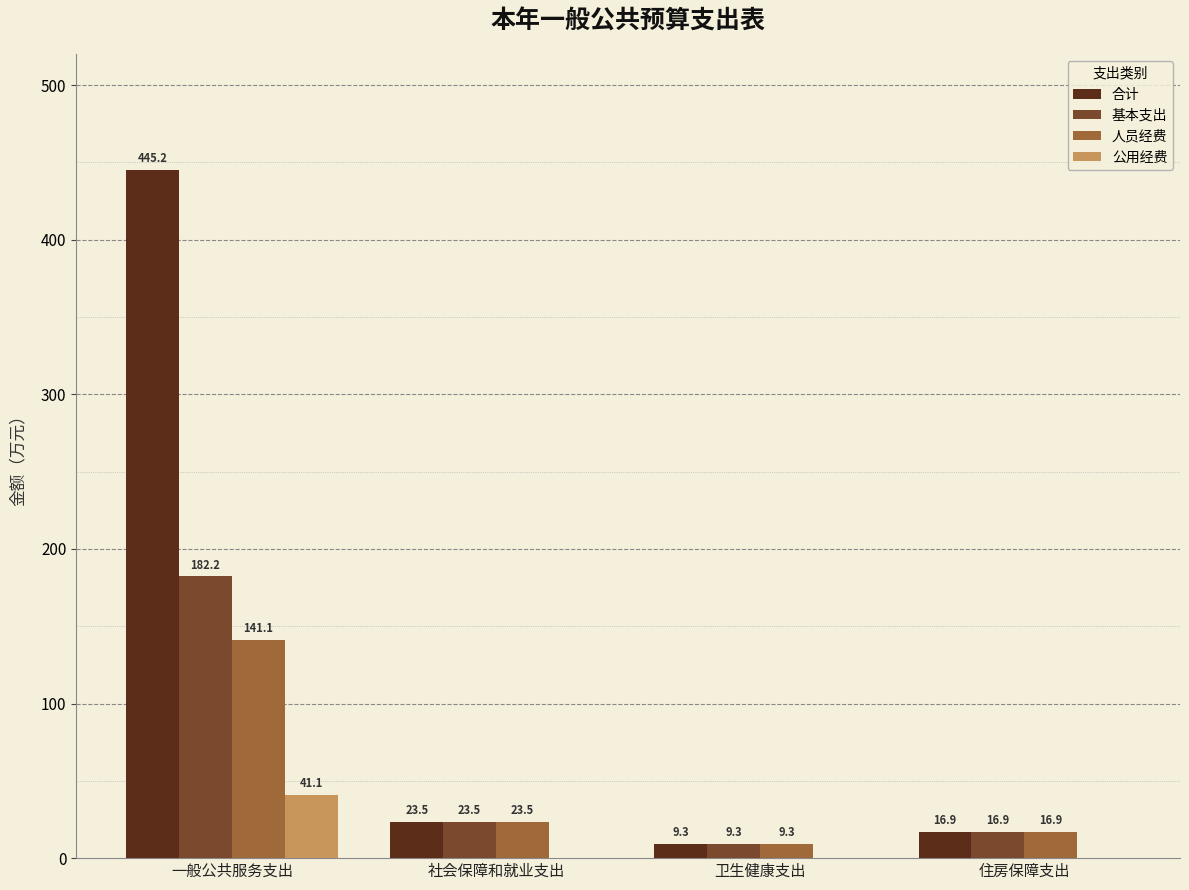

Between 一般公共服务支出 and 卫生健康支出, which series saw the biggest shift?

合计